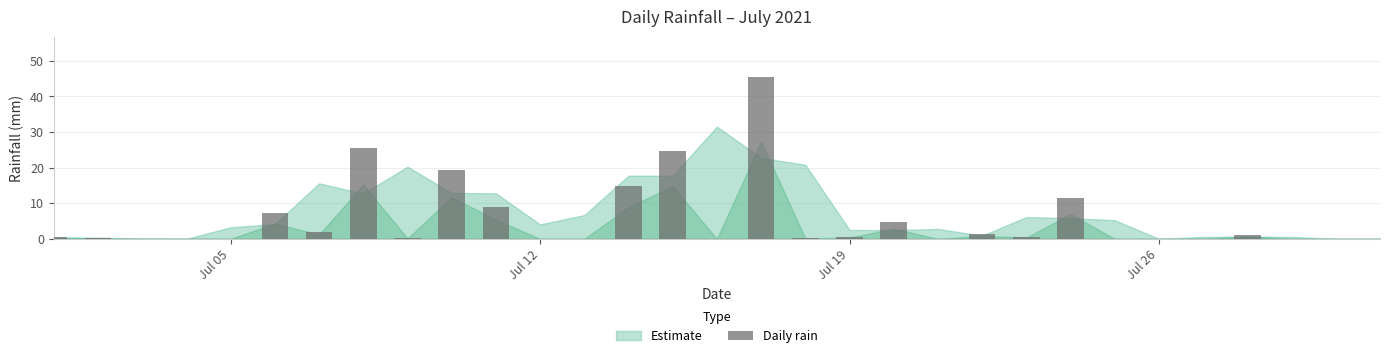

What is the greatest value displayed?

45.4